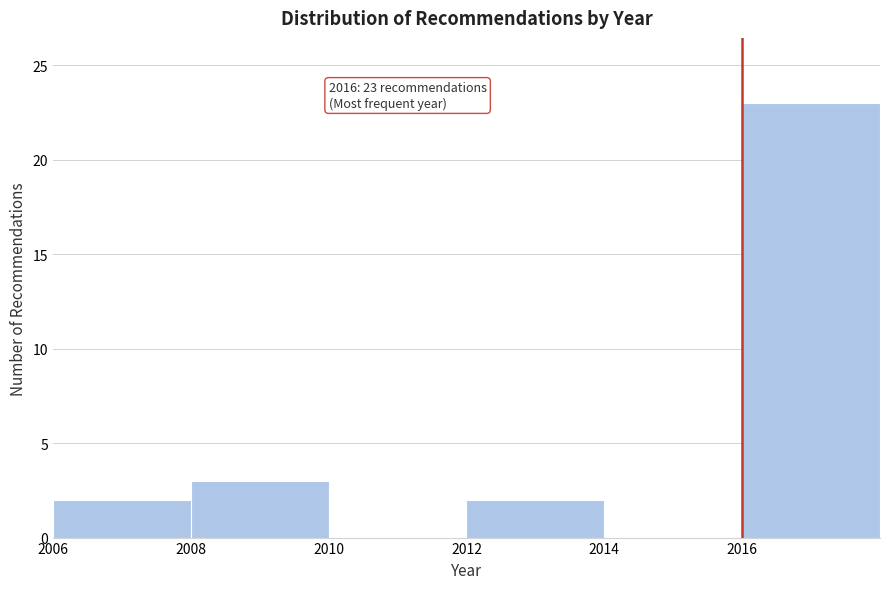

Which range on the x-axis has the tallest bar?

2016 to 2018